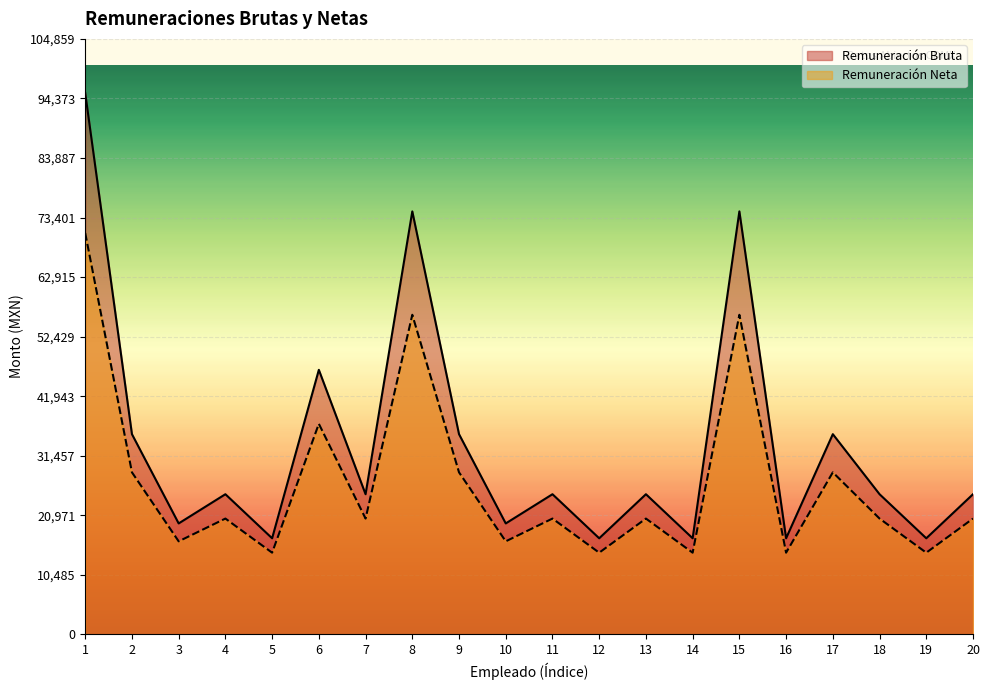

What is the minimum value for Remuneración Neta?

14375.3